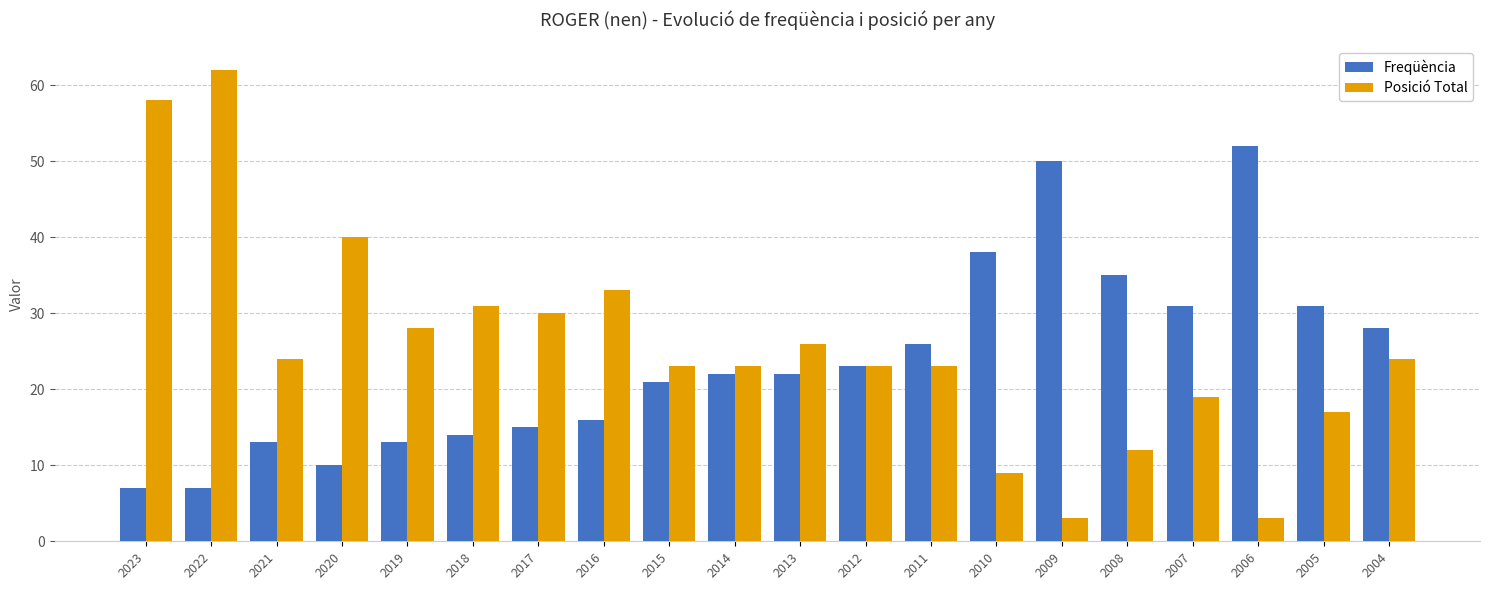

The Freqüència series shows 19 at 2019. True or false?

False